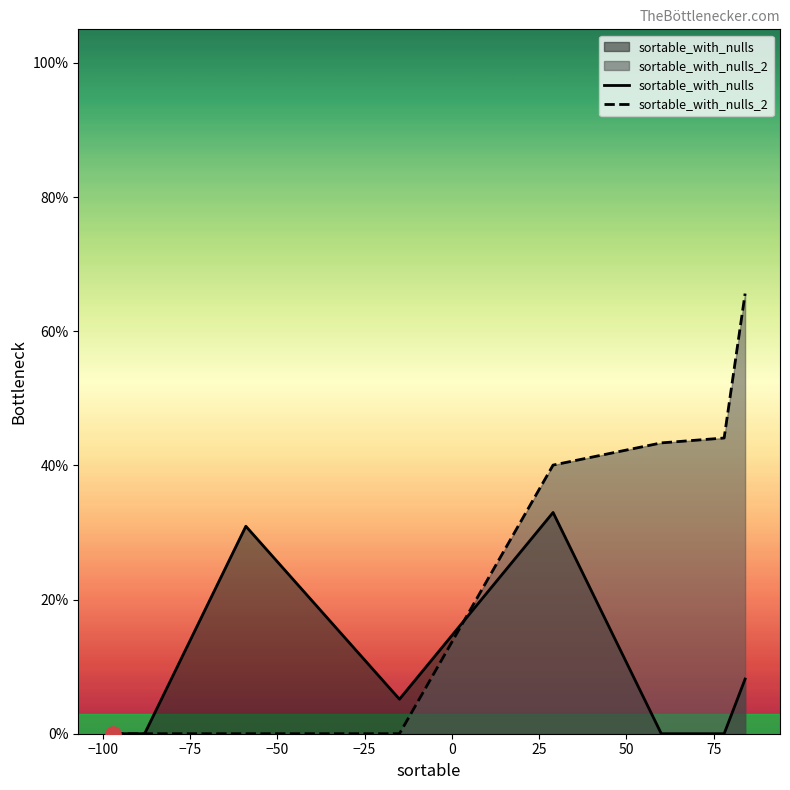

Which series contains the highest Y value?

sortable_with_nulls_2